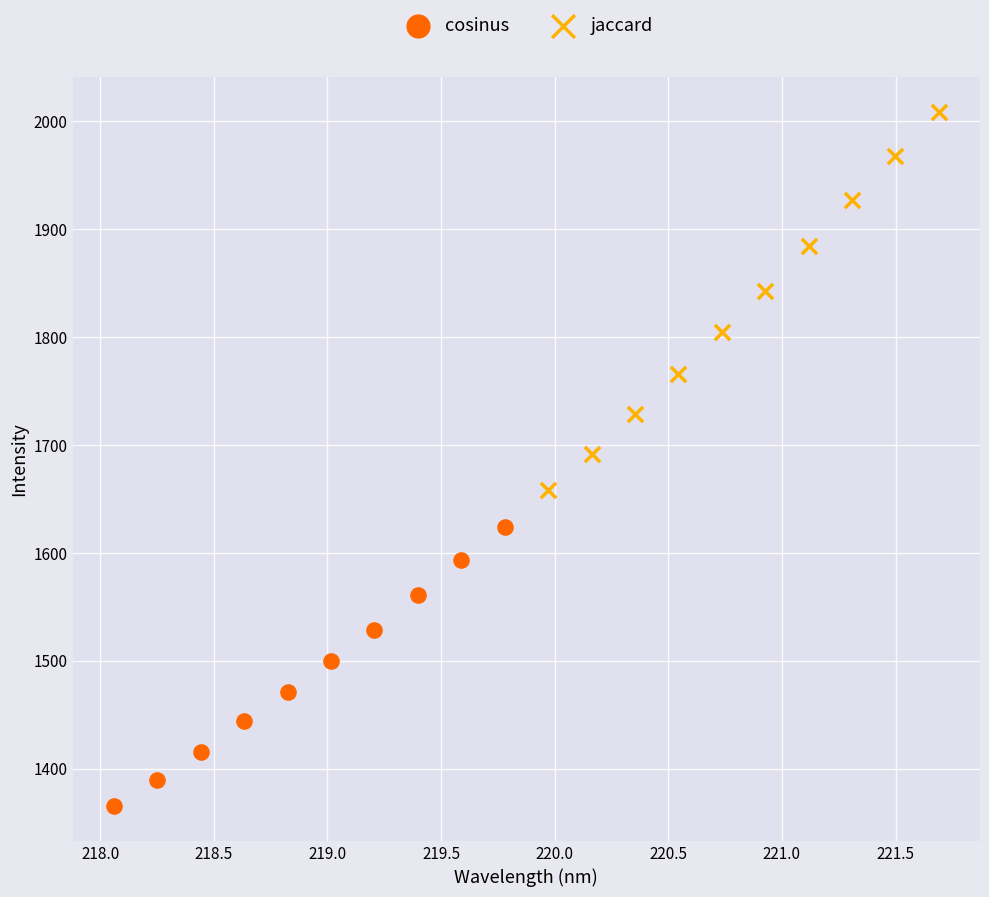

What are all the series names shown in the legend?

cosinus, jaccard